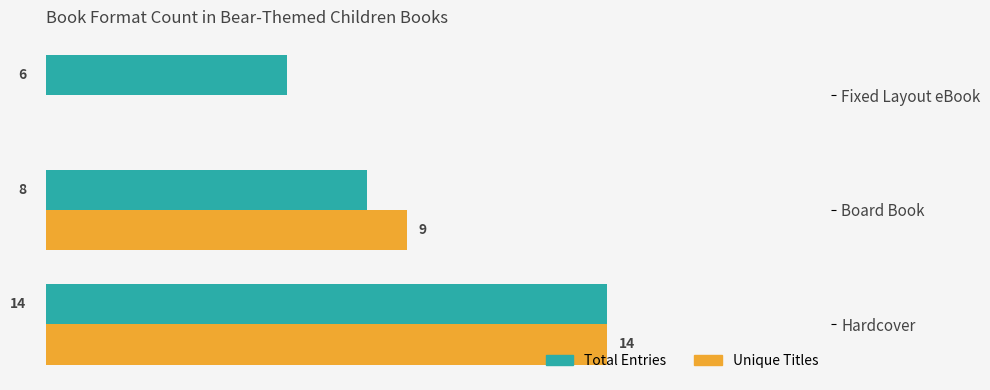

Is the value of Total Entries at Board Book greater than the value of Unique Titles at Hardcover?

No